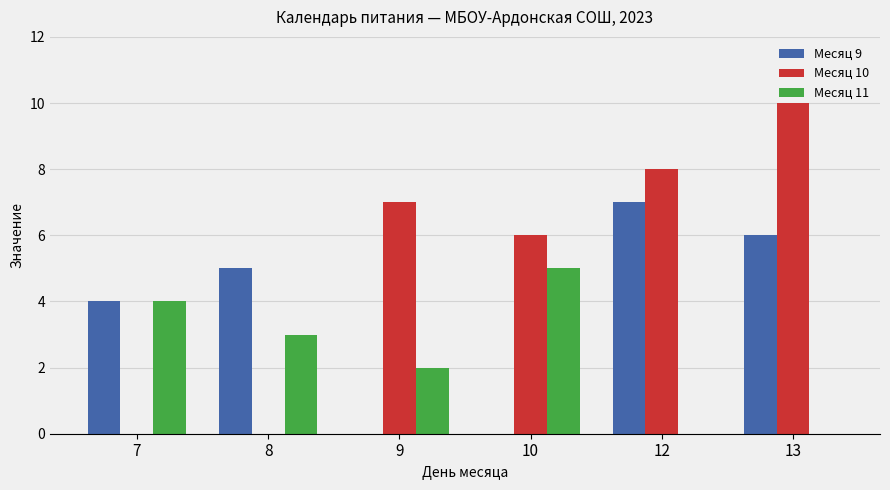

Is it true that Месяц 9 equals 3 at 10?

False